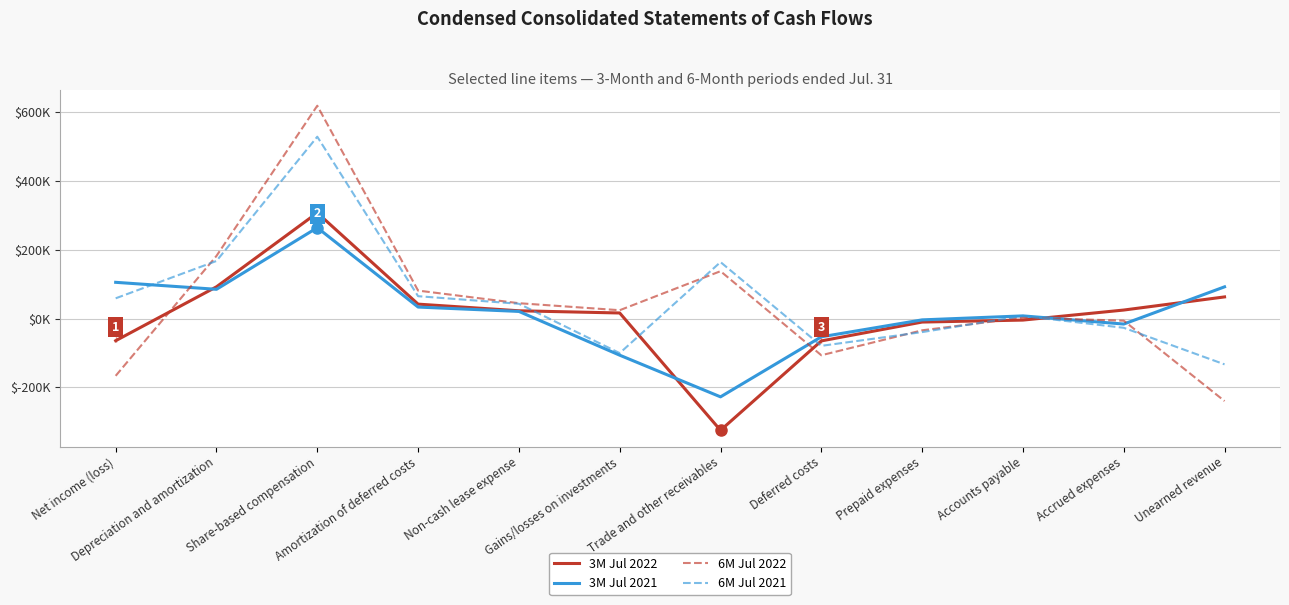

List the series in order of their overall mean, lowest first.

3M Jul 2022, 3M Jul 2021, 6M Jul 2022, 6M Jul 2021